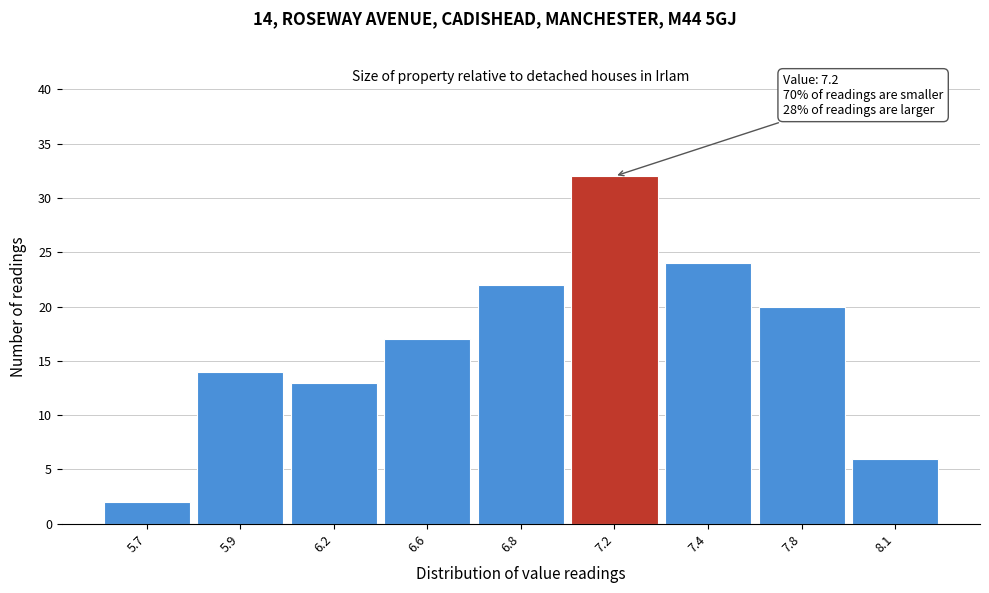

Reading right to left, transcribe all the data shown in this chart.

8.1=6	7.8=20	7.4=24	7.2=32	6.8=22	6.6=17	6.2=13	5.9=14	5.7=2